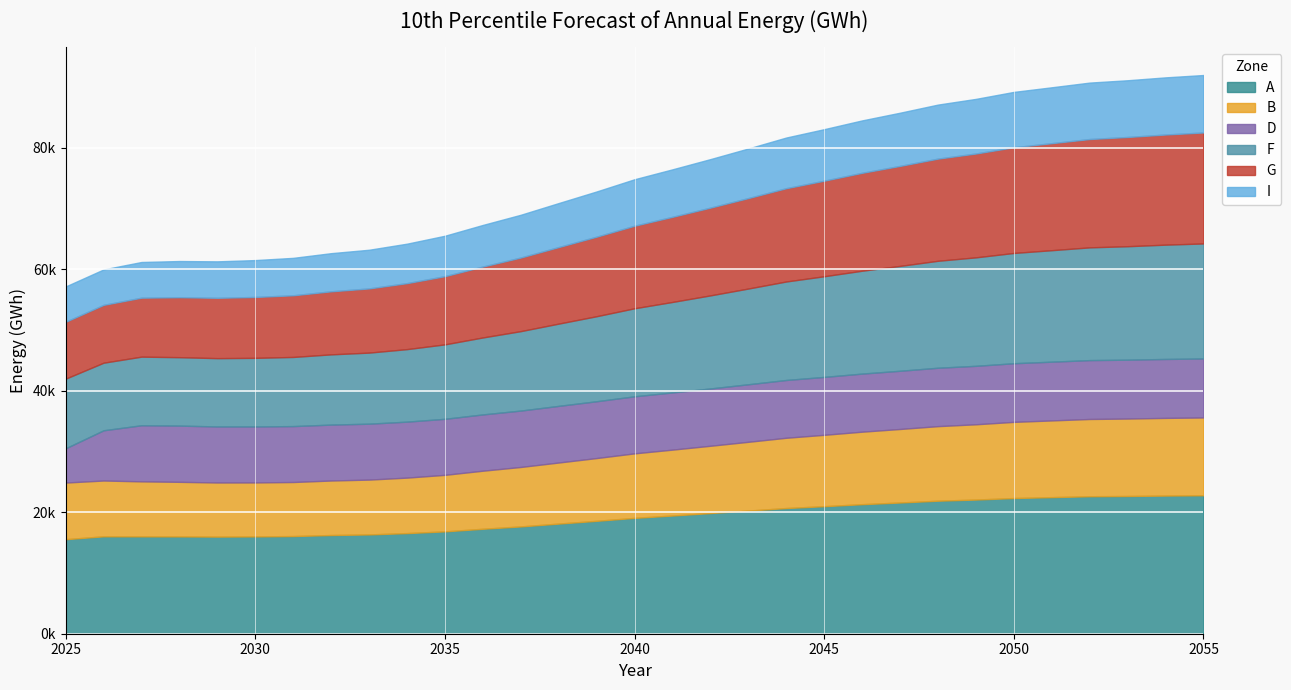

At how many categories does at least one series exceed 18886?

16